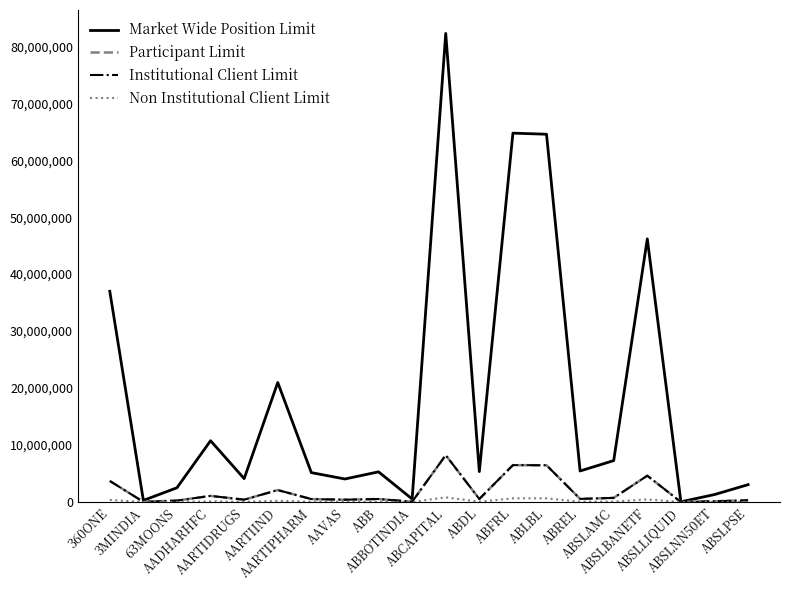

Reading left to right, list all the values displayed in this chart.

Market Wide Position Limit: 360ONE=36994212	3MINDIA=281626	63MOONS=2505265	AADHARHFC=10760495	AARTIDRUGS=4104658	AARTIIND=20979650	AARTIPHARM=5157983	AAVAS=4042228	ABB=5297709	ABBOTINDIA=531525	ABCAPITAL=82246518	ABDL=5339007	ABFRL=64745887	ABLBL=64553182	ABREL=5447955	ABSLAMC=7270377	ABSLBANETF=46186620	ABSLLIQUID=41402	ABSLNN50ET=1309755	ABSLPSE=3047672
Participant Limit: 360ONE=3699421	3MINDIA=28162	63MOONS=250526	AADHARHFC=1076049	AARTIDRUGS=410465	AARTIIND=2097965	AARTIPHARM=515798	AAVAS=404222	ABB=529770	ABBOTINDIA=53152	ABCAPITAL=8224651	ABDL=533900	ABFRL=6474588	ABLBL=6455318	ABREL=544795	ABSLAMC=727037	ABSLBANETF=4618662	ABSLLIQUID=4140	ABSLNN50ET=130975	ABSLPSE=304767
Institutional Client Limit: 360ONE=3699421	3MINDIA=28162	63MOONS=250526	AADHARHFC=1076049	AARTIDRUGS=410465	AARTIIND=2097965	AARTIPHARM=515798	AAVAS=404222	ABB=529770	ABBOTINDIA=53152	ABCAPITAL=8224651	ABDL=533900	ABFRL=6474588	ABLBL=6455318	ABREL=544795	ABSLAMC=727037	ABSLBANETF=4618662	ABSLLIQUID=4140	ABSLNN50ET=130975	ABSLPSE=304767
Non Institutional Client Limit: 360ONE=369942	3MINDIA=2816	63MOONS=25052	AADHARHFC=107604	AARTIDRUGS=41046	AARTIIND=209796	AARTIPHARM=51579	AAVAS=40422	ABB=52977	ABBOTINDIA=5315	ABCAPITAL=822465	ABDL=53390	ABFRL=647458	ABLBL=645531	ABREL=54479	ABSLAMC=72703	ABSLBANETF=461866	ABSLLIQUID=414	ABSLNN50ET=13097	ABSLPSE=30476